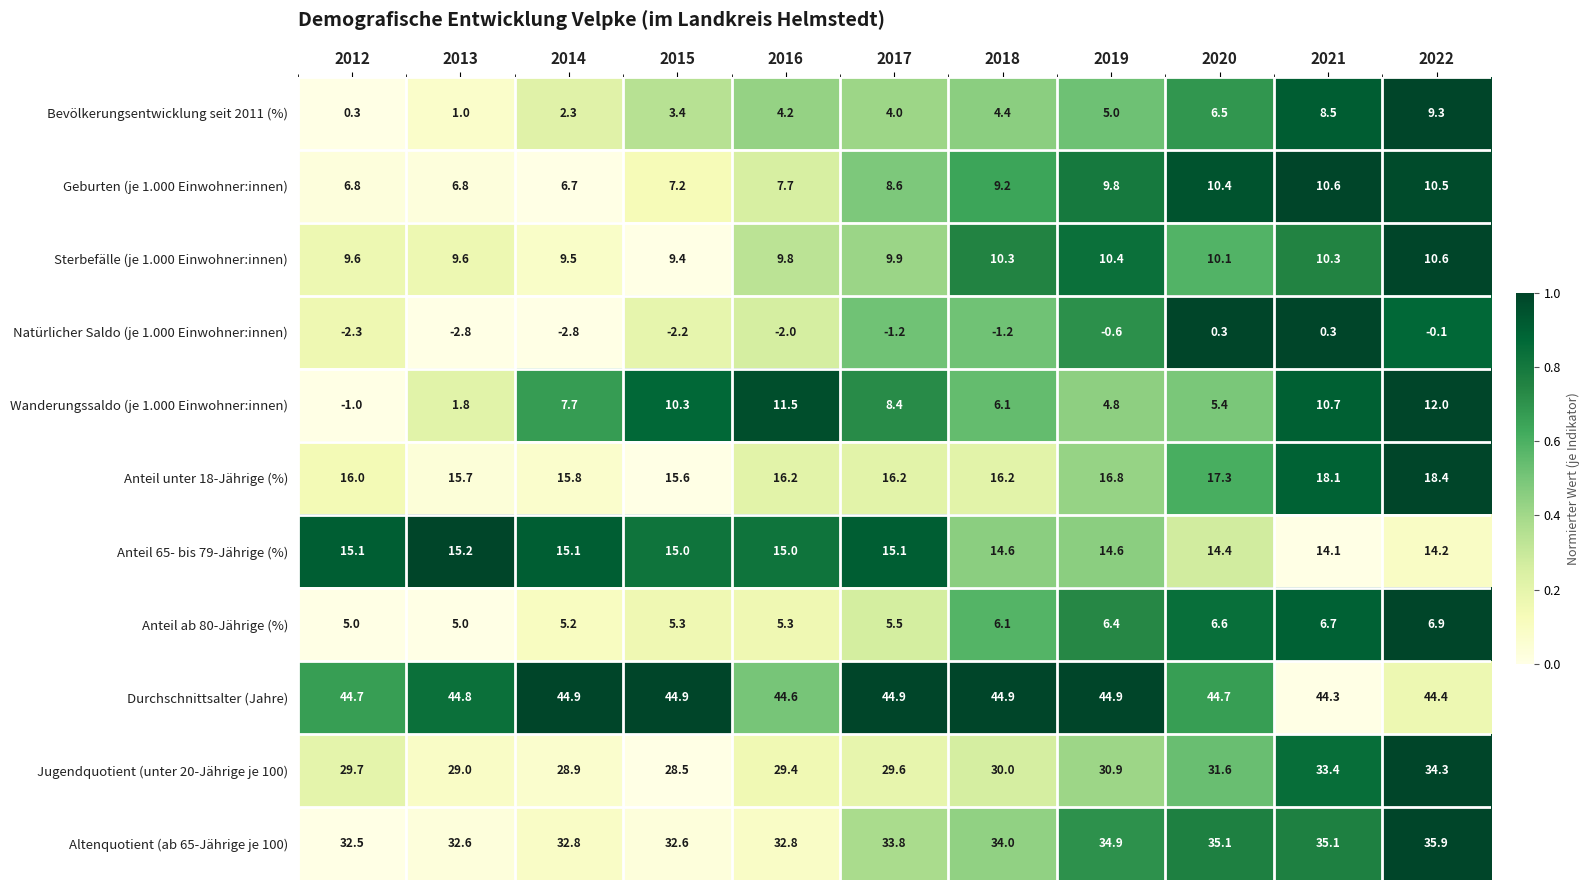

Between 2015 and 2017, which series saw the biggest shift?

Wanderungssaldo (je 1.000 Einwohner:innen)